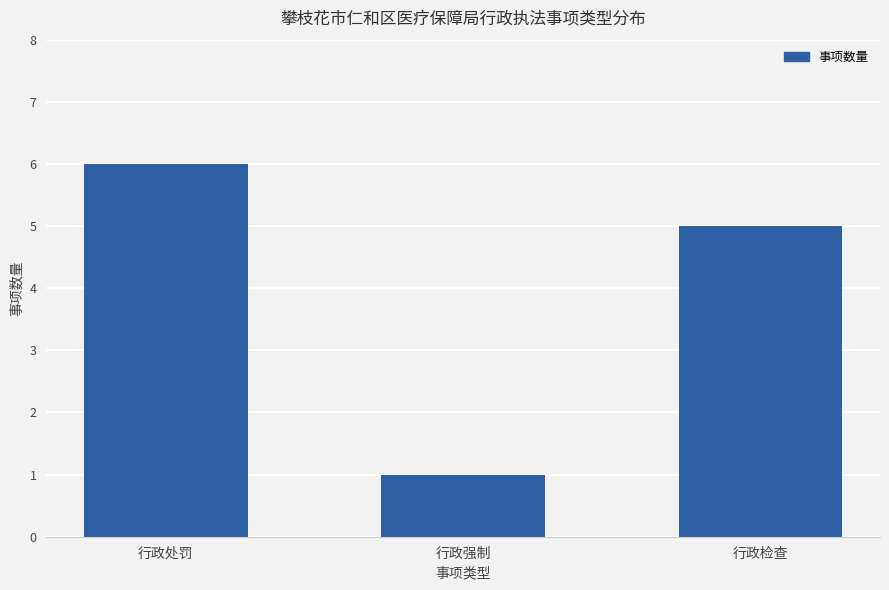

What is the approximate value at 行政检查?

5